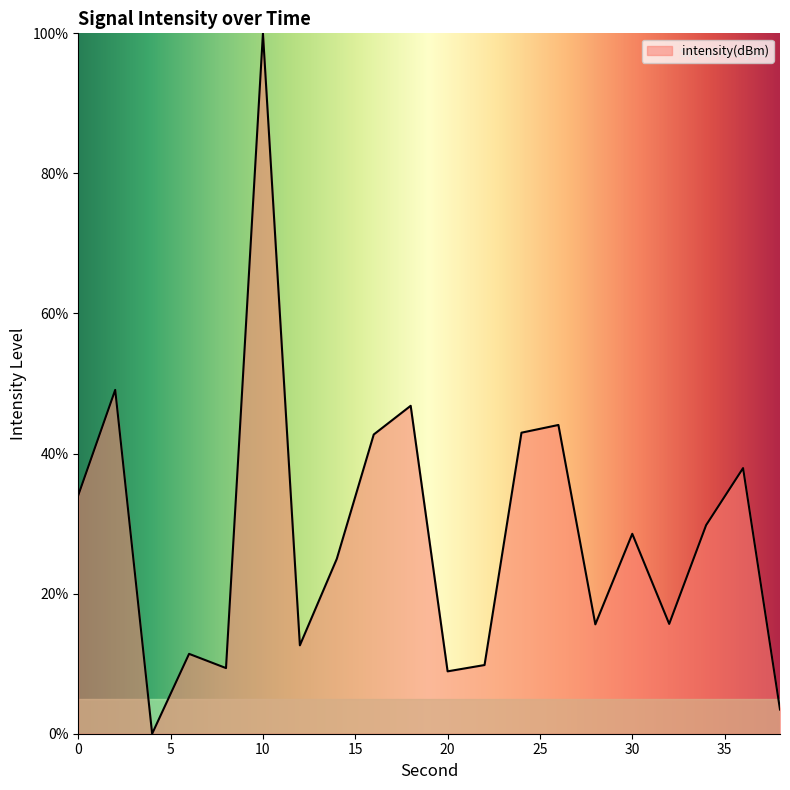

What is the maximum value shown in the chart?

100.0